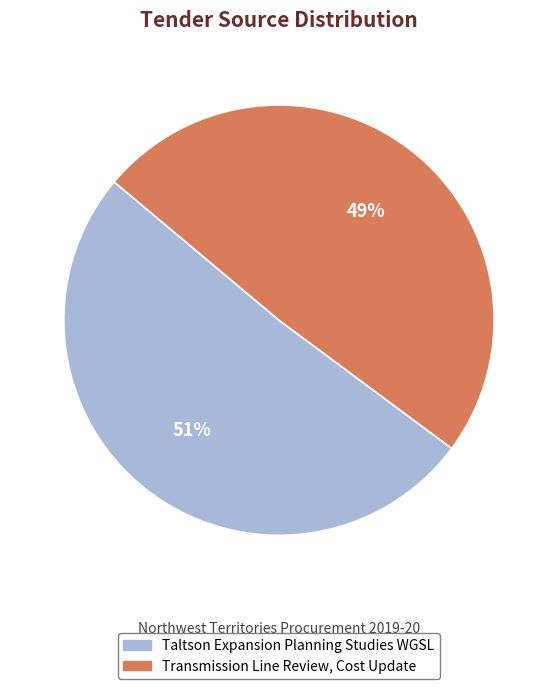

Do Transmission Line Review, Cost Update and Taltson Expansion Planning Studies WGSL together represent more than half of the pie?

Yes